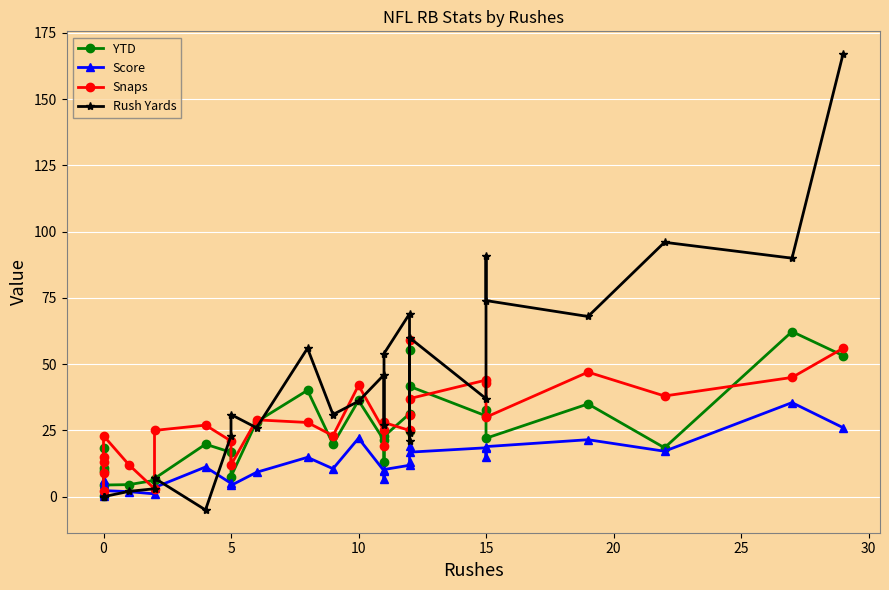

What is the average value of the Rush Yards series?

39.1